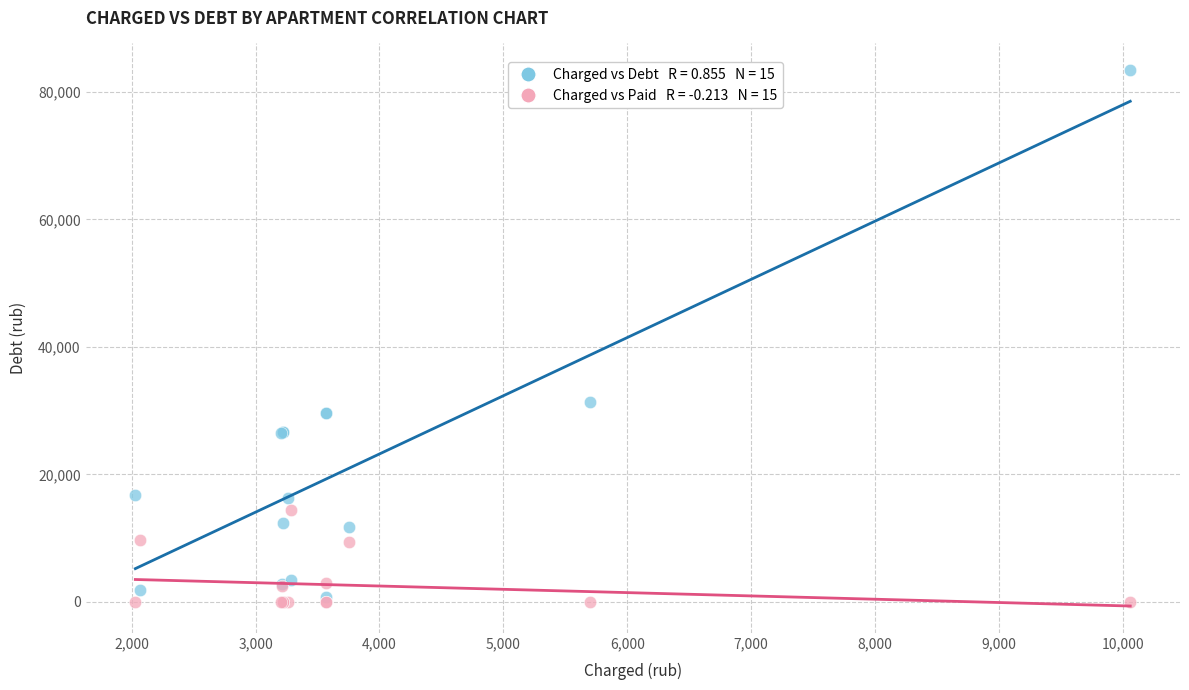

Across all series, what Y value is closest to 41692?

31344.7